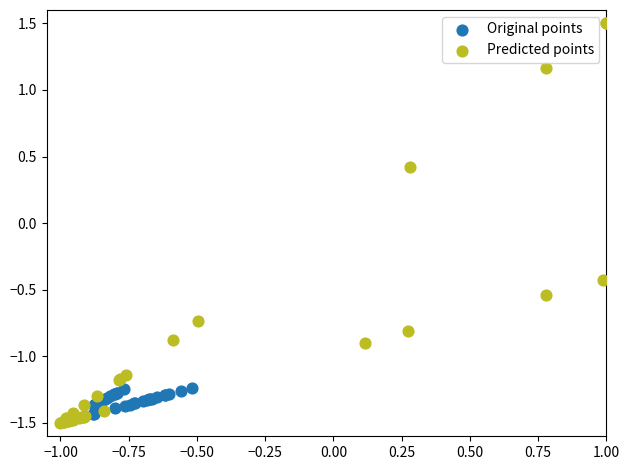

Which series reaches the minimum Y coordinate?

Predicted points